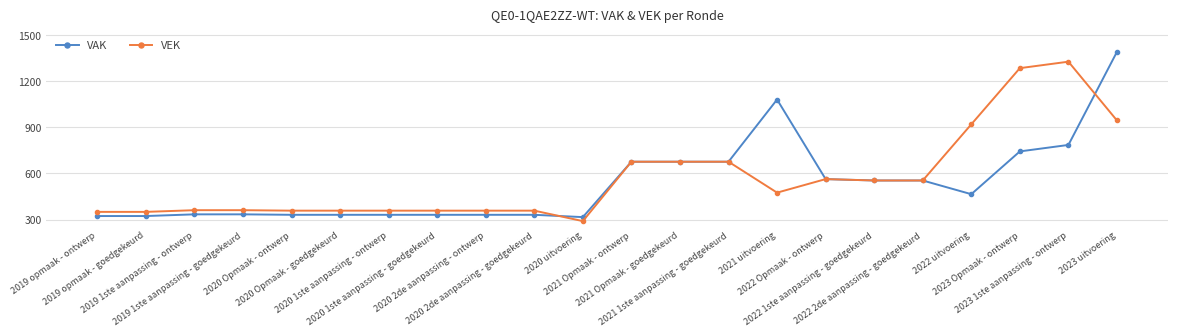

True or false: VEK has more than 0 points higher than both neighbors.

True